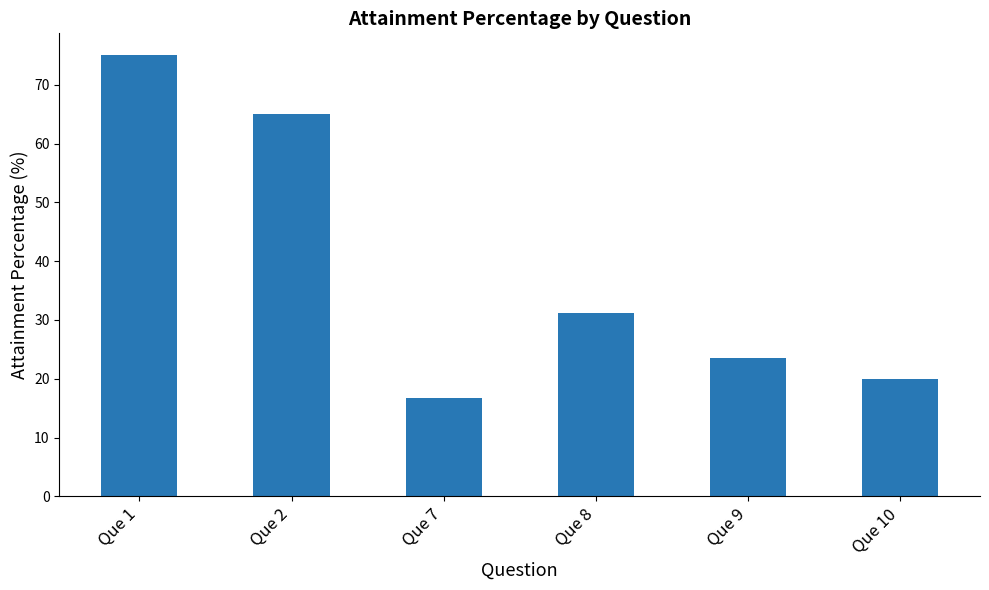

Which has a higher value, Que 8 or Que 2?

Que 2